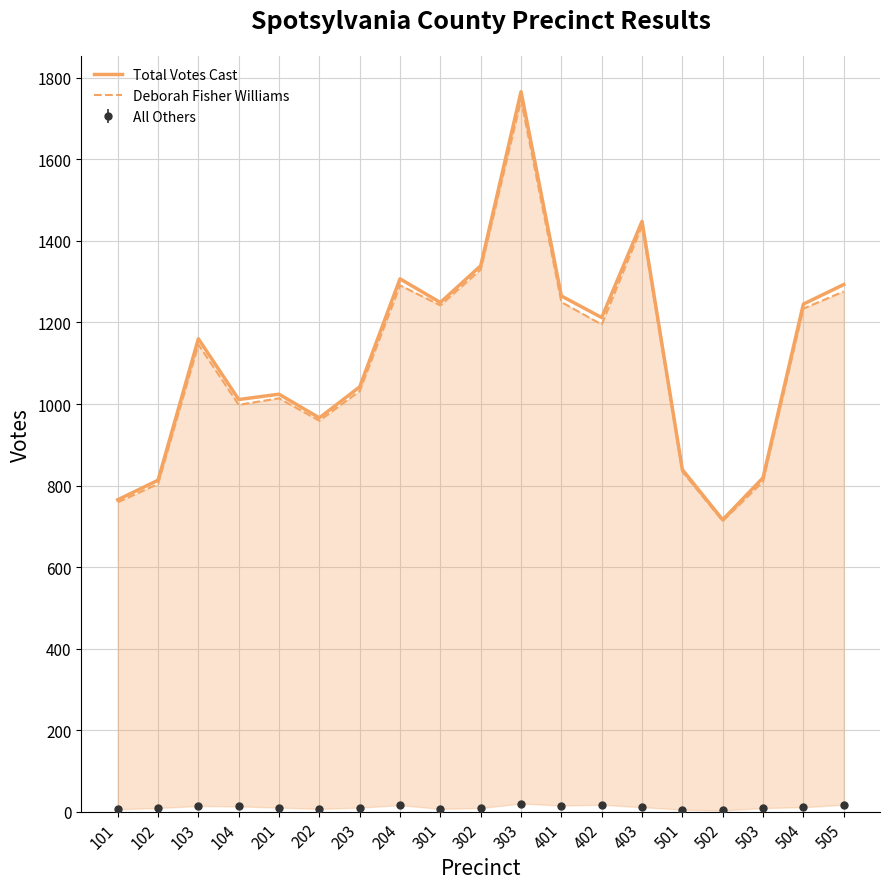

True or false: Deborah Fisher Williams and Total Votes Cast cross at least once.

False